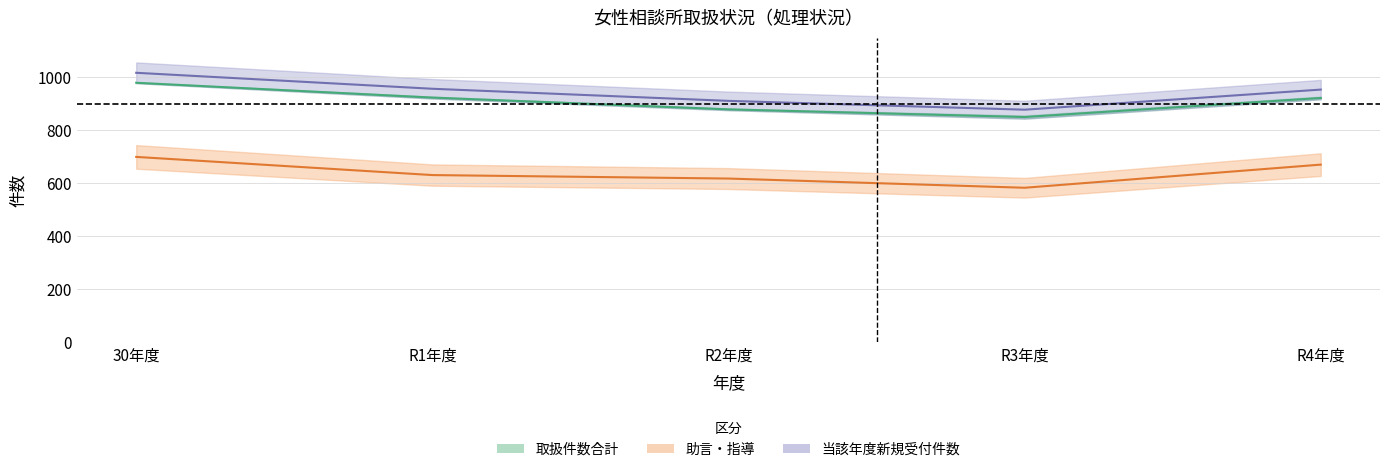

What is the difference between the highest and lowest values at R1年度?

326.1